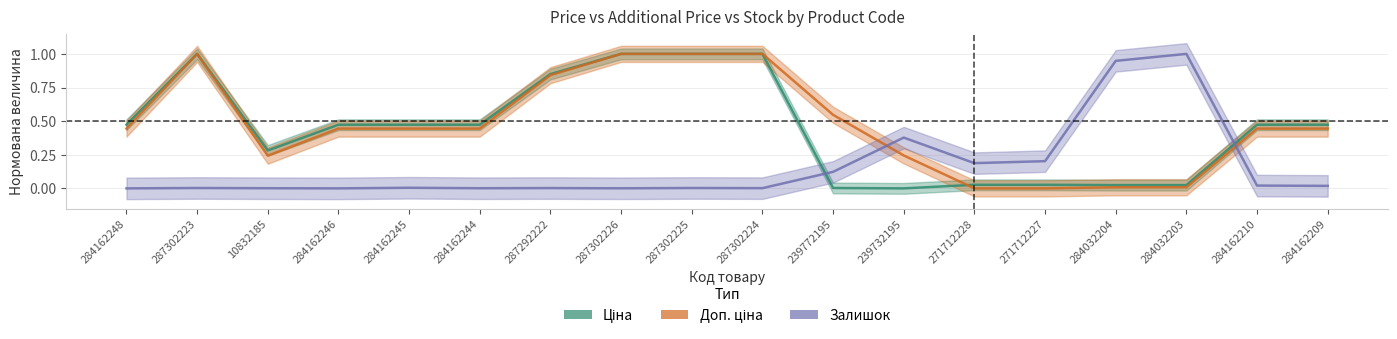

Reading left to right, extract all data points from this chart.

Ціна: 0.5	1.0	0.3	0.5	0.5	0.5	0.8	1.0	1.0	1.0	0.0	0.0	0.0	0.0	0.0	0.0	0.5	0.5
Доп. ціна: 0.4	1.0	0.2	0.4	0.4	0.4	0.8	1.0	1.0	1.0	0.5	0.2	0.0	0.0	0.0	0.0	0.4	0.4
Залишок: 0.0	0.0	0.0	0.0	0.0	0.0	0.0	0.0	0.0	0.0	0.1	0.4	0.2	0.2	0.9	1.0	0.0	0.0